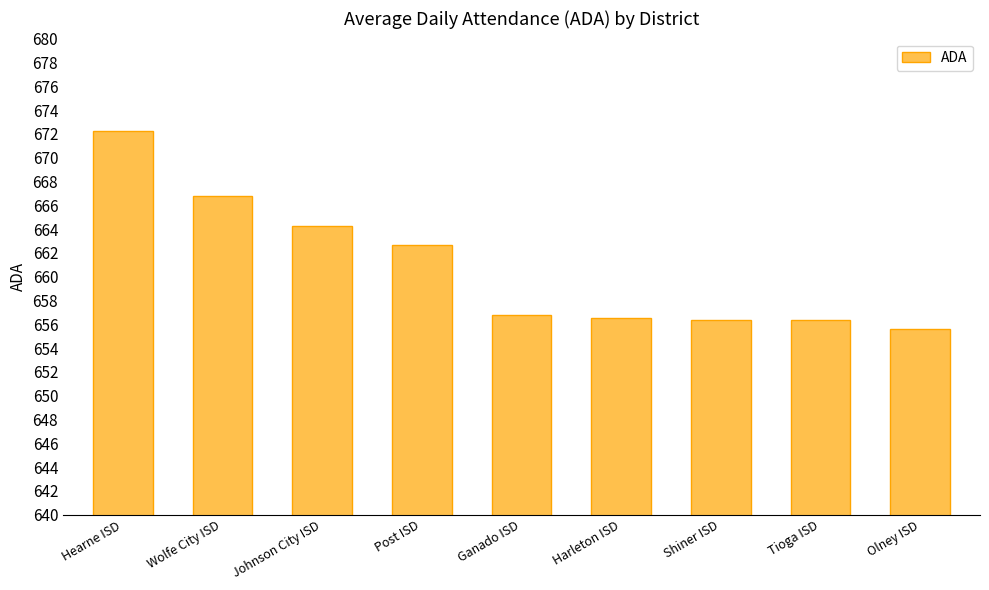

What is the approximate value at Wolfe City ISD?

666.8